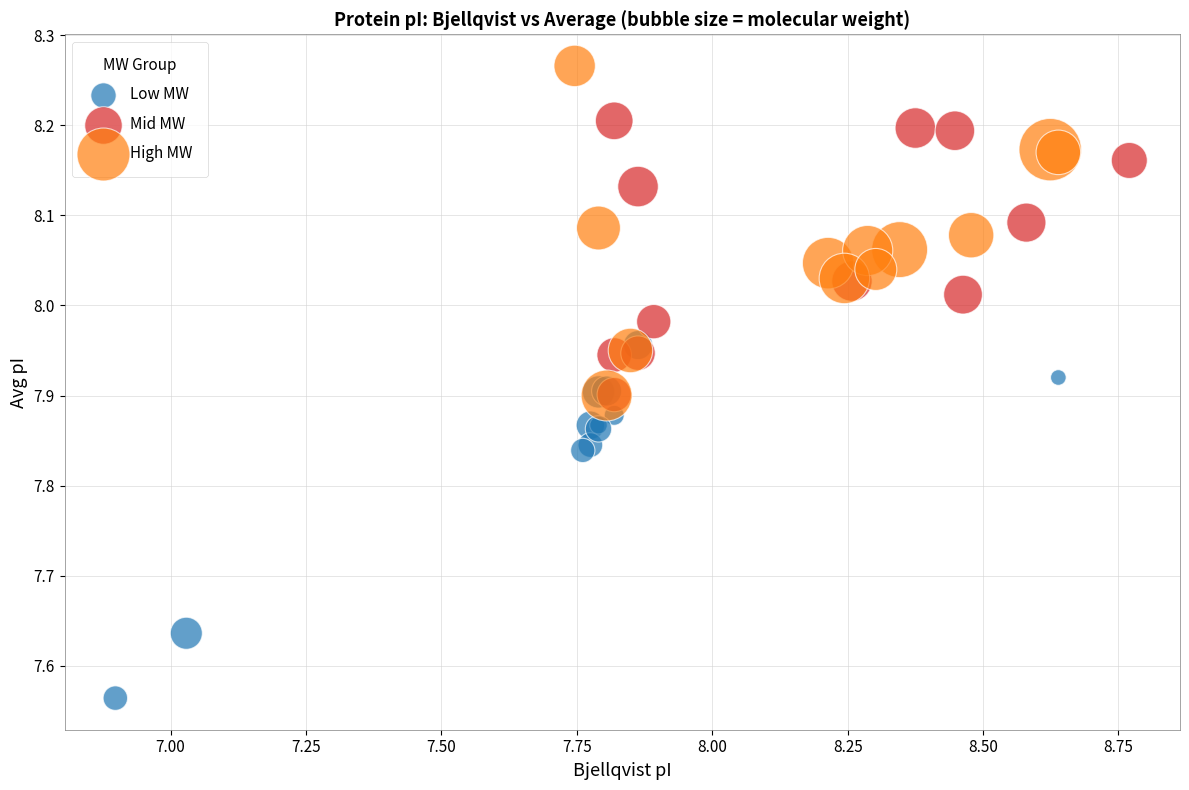

Which series reaches the maximum Y coordinate?

High MW